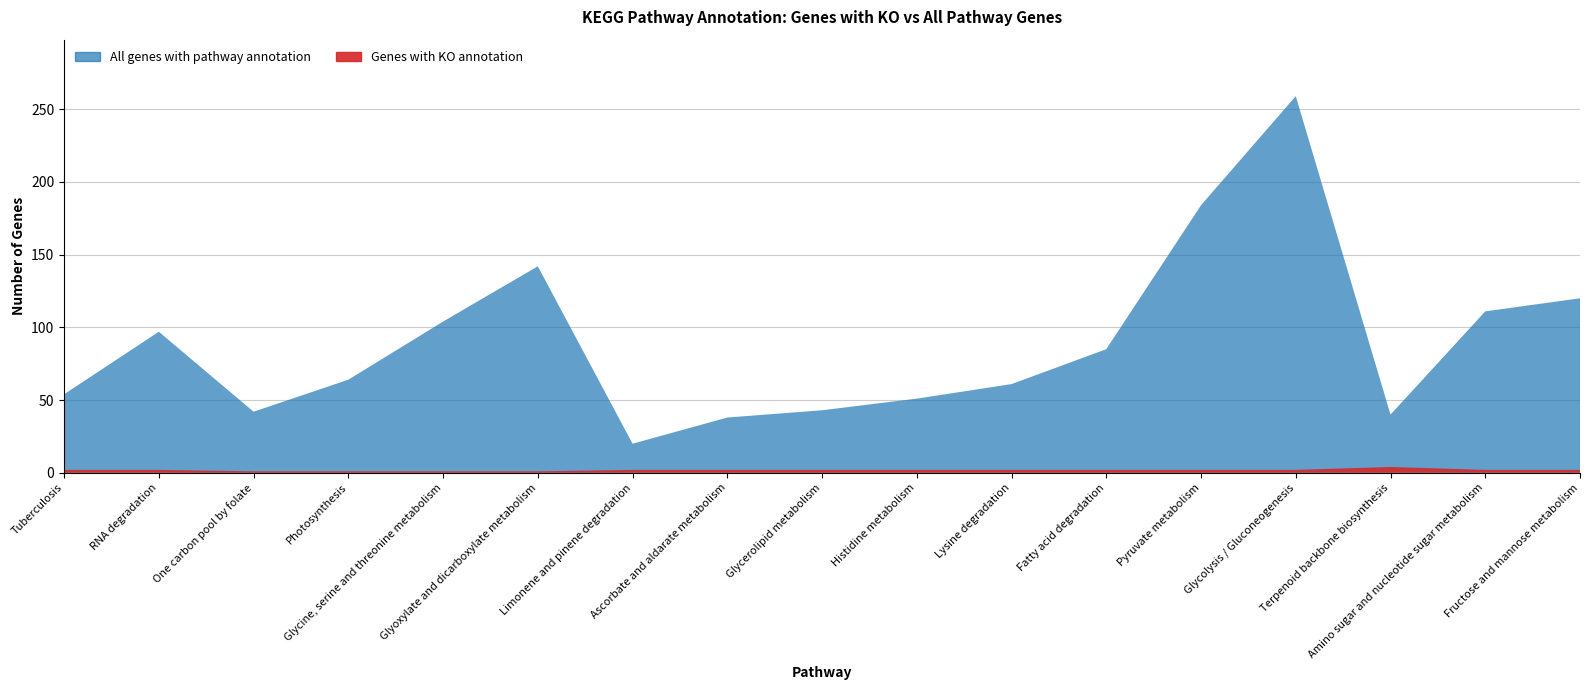

Reading left to right, list all the values displayed in this chart.

All genes with pathway annotation: Tuberculosis=54	RNA degradation=97	One carbon pool by folate=42	Photosynthesis=64	Glycine, serine and threonine metabolism=104	Glyoxylate and dicarboxylate metabolism=142	Limonene and pinene degradation=20	Ascorbate and aldarate metabolism=38	Glycerolipid metabolism=43	Histidine metabolism=51	Lysine degradation=61	Fatty acid degradation=85	Pyruvate metabolism=184	Glycolysis / Gluconeogenesis=259	Terpenoid backbone biosynthesis=40	Amino sugar and nucleotide sugar metabolism=111	Fructose and mannose metabolism=120
Genes with KO annotation: Tuberculosis=2	RNA degradation=2	One carbon pool by folate=1	Photosynthesis=1	Glycine, serine and threonine metabolism=1	Glyoxylate and dicarboxylate metabolism=1	Limonene and pinene degradation=2	Ascorbate and aldarate metabolism=2	Glycerolipid metabolism=2	Histidine metabolism=2	Lysine degradation=2	Fatty acid degradation=2	Pyruvate metabolism=2	Glycolysis / Gluconeogenesis=2	Terpenoid backbone biosynthesis=4	Amino sugar and nucleotide sugar metabolism=2	Fructose and mannose metabolism=2